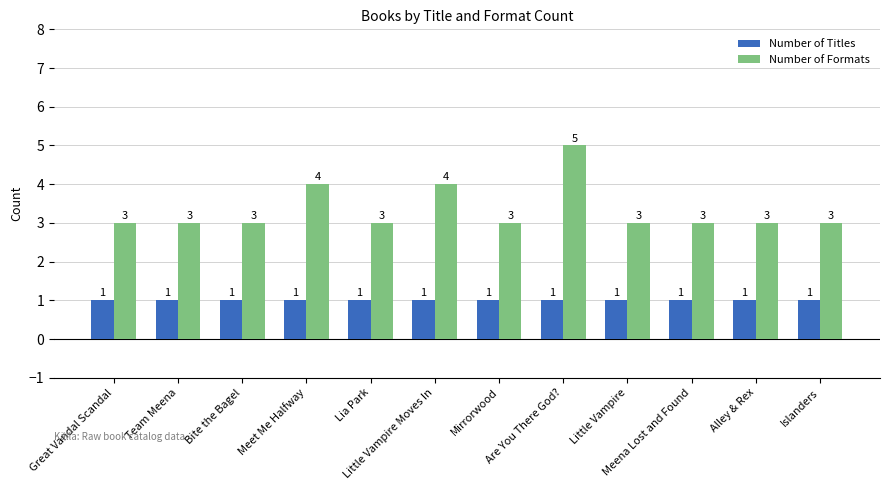

What position from the right is Islanders?

1